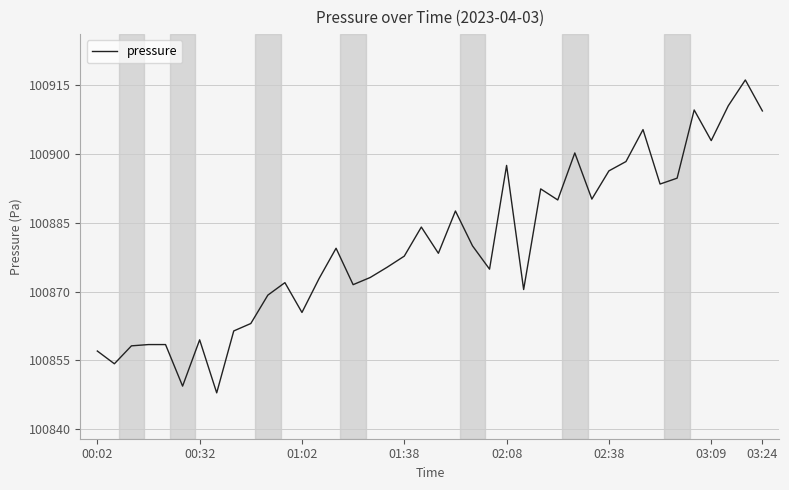

What is the difference between the maximum and minimum values?

68.2